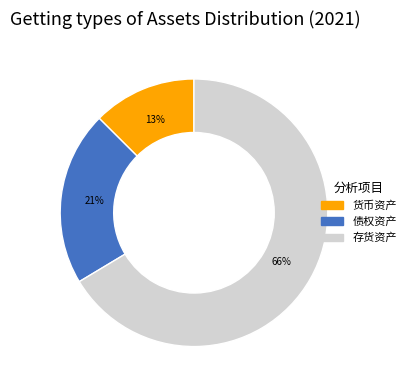

What is the ratio of the value at 存货资产 to the value at 债权资产?

3.1